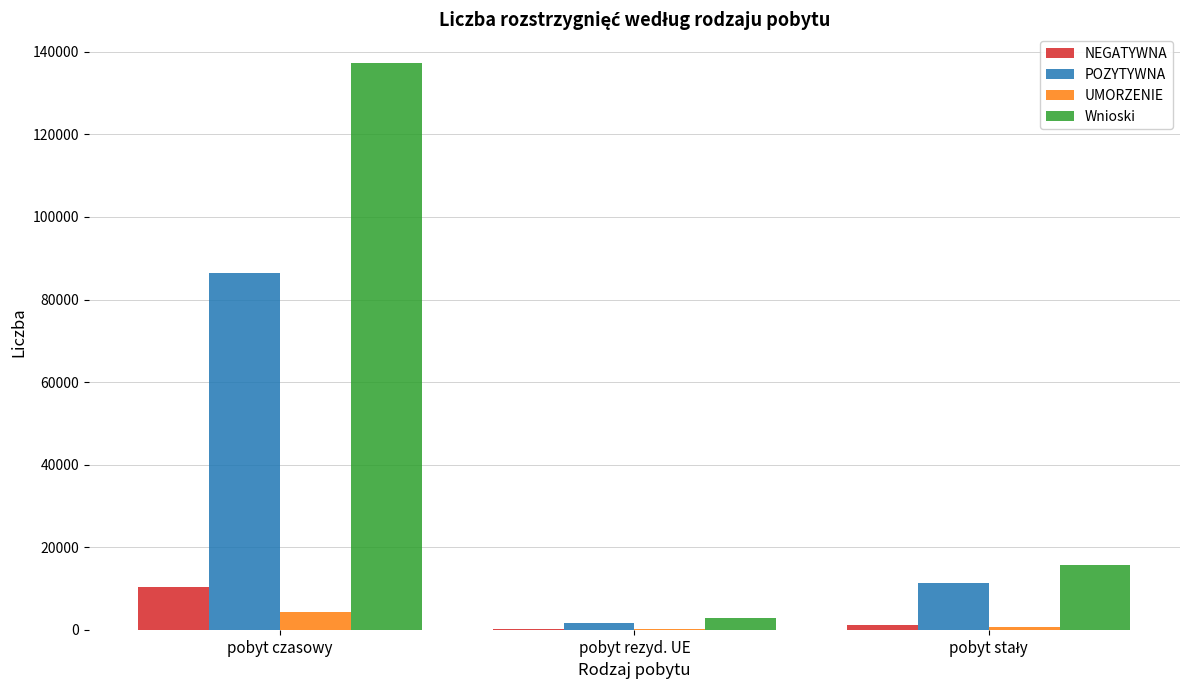

Is it true that Wnioski equals 218884 at pobyt czasowy?

False